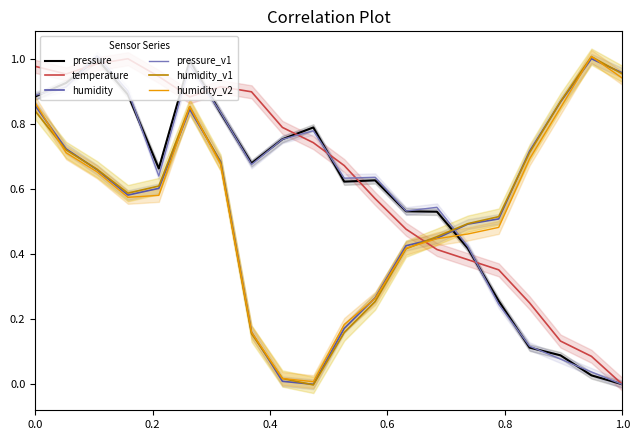

What is the sum of all temperature values?

12.4